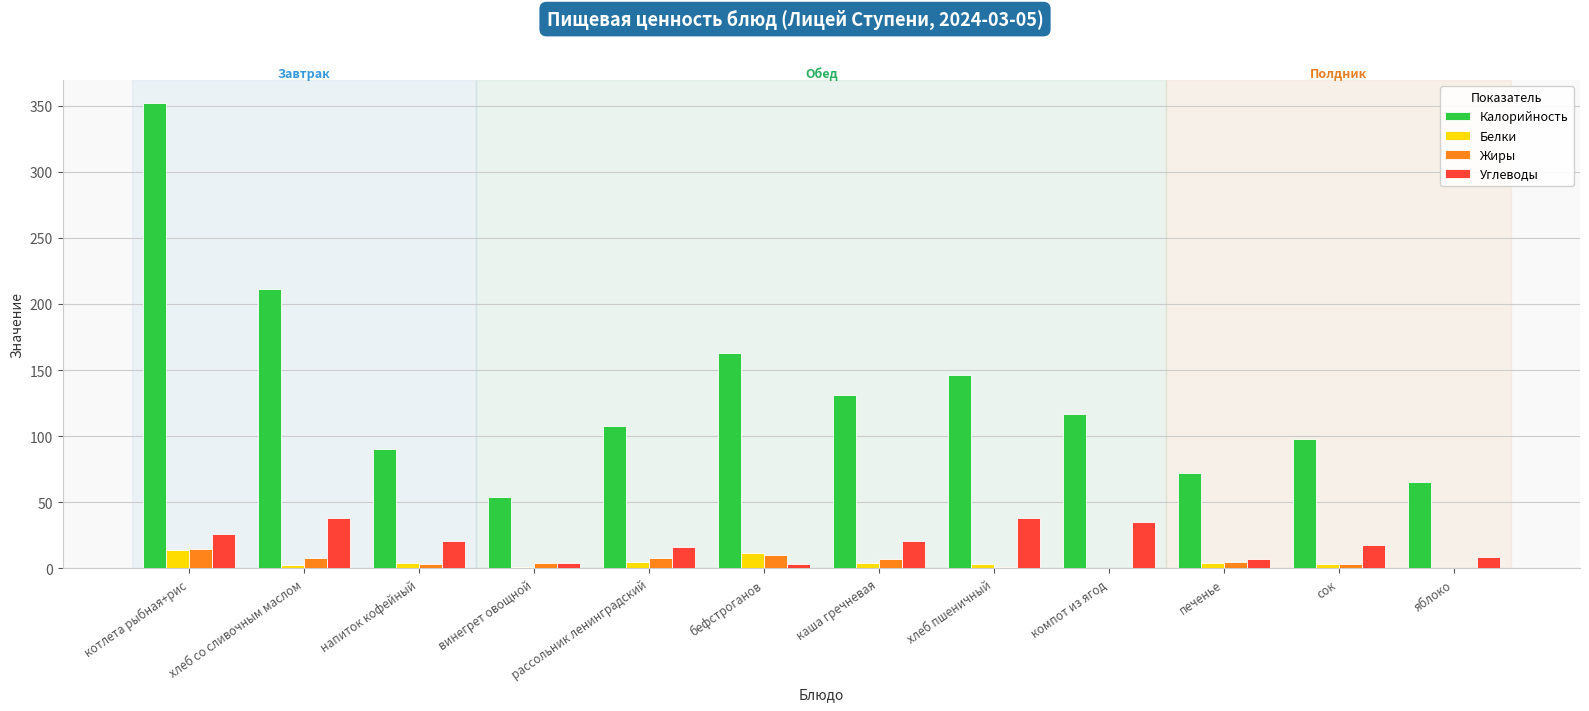

Which category has the highest value across all series?

котлета рыбная+рис